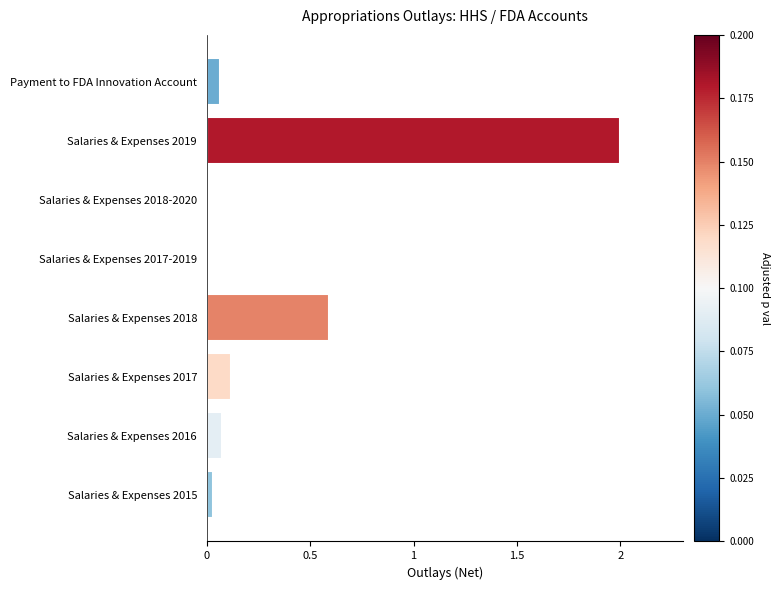

The chart shows a value of 0.1 at Payment to FDA Innovation Account. True or false?

True